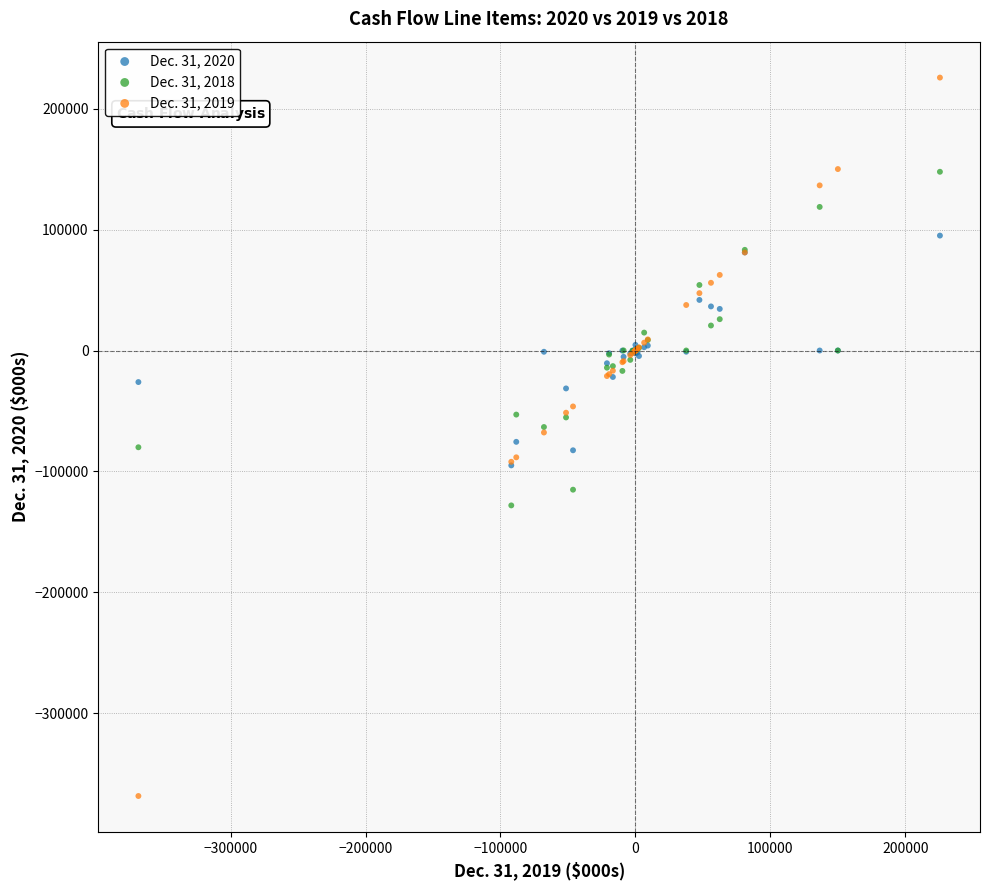

Which series reaches the maximum Y coordinate?

Dec. 31, 2019